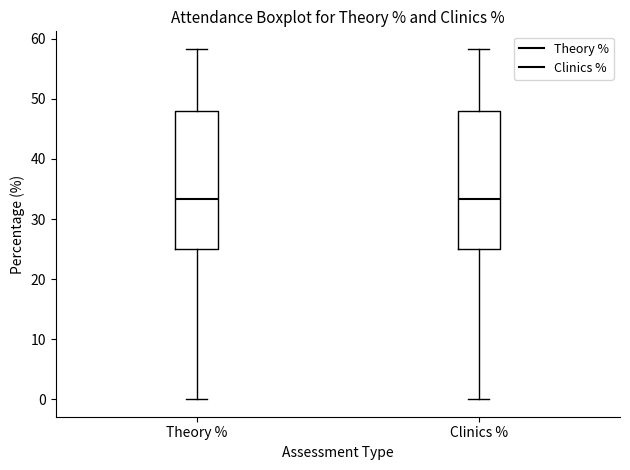

Reading left to right, transcribe this box plot: for each box, give where its median line is, the range the box spans, and where its two whiskers end, as read against the y-axis. The values are not printed on the chart, so give them approximately, as read against the axis.

Theory %: median 33, box 25 to 48, whiskers 0 to 58
Clinics %: median 33, box 25 to 48, whiskers 0 to 58